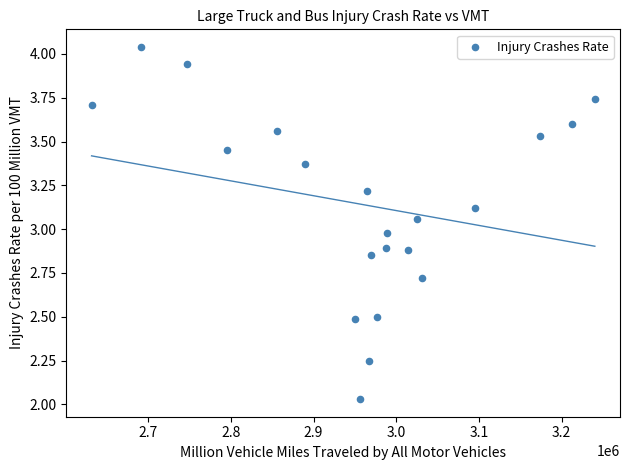

What is the range of X values (max minus min)?

608804.5